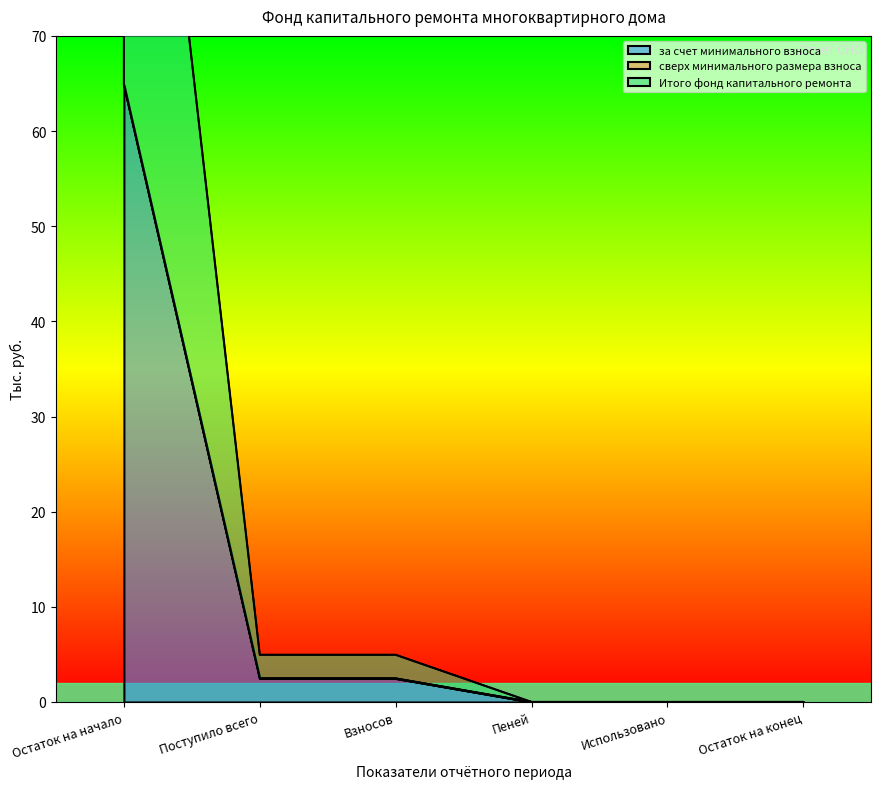

What is the sum of the за счет минимального взноса values at Взносов and Остаток на конец?

2.5